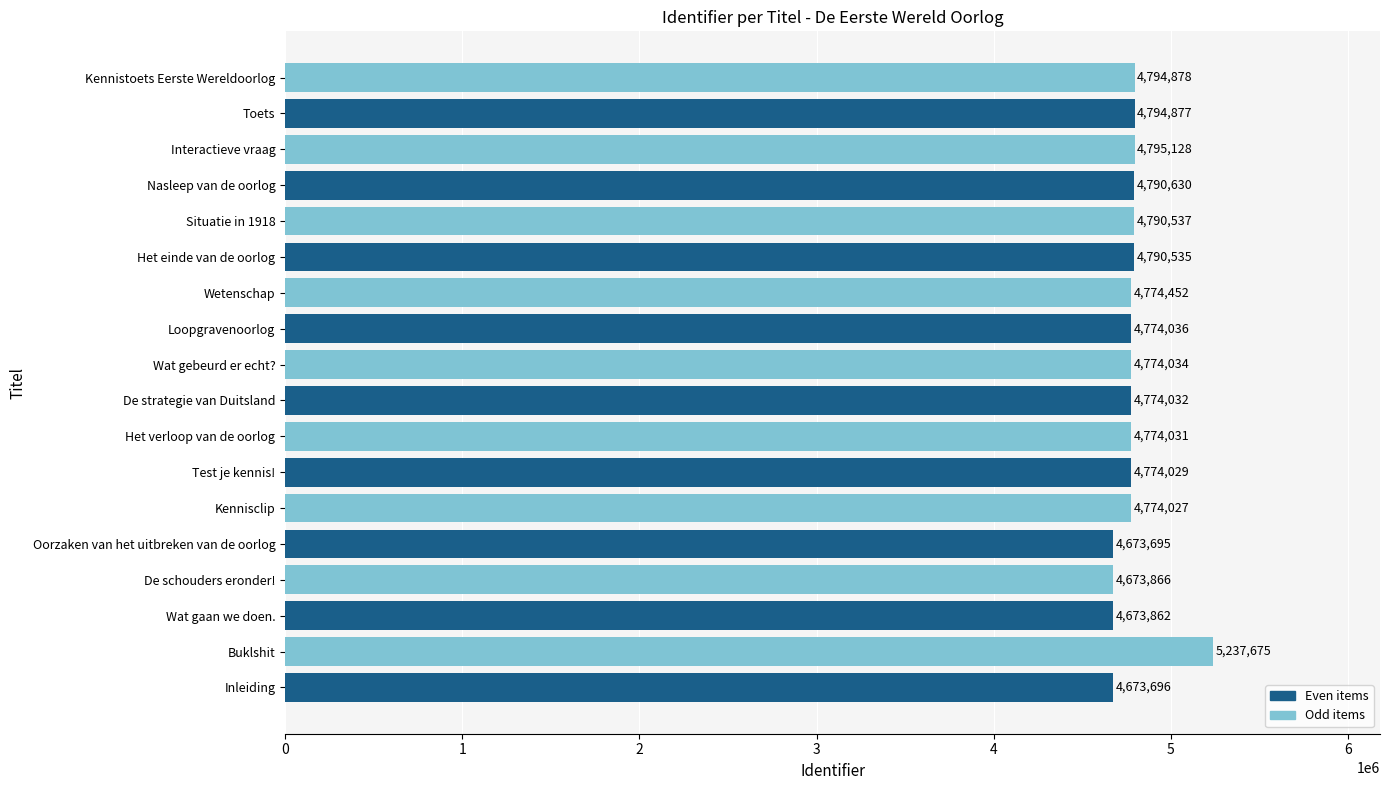

Reading bottom to top, extract all data points from this chart.

Inleiding=4673696	Buklshit=5237675	Wat gaan we doen.=4673862	De schouders eronder!=4673866	Oorzaken van het uitbreken van de oorlog=4673695	Kennisclip=4774027	Test je kennis!=4774029	Het verloop van de oorlog=4774031	De strategie van Duitsland=4774032	Wat gebeurd er echt?=4774034	Loopgravenoorlog=4774036	Wetenschap=4774452	Het einde van de oorlog=4790535	Situatie in 1918=4790537	Nasleep van de oorlog=4790630	Interactieve vraag=4795128	Toets=4794877	Kennistoets Eerste Wereldoorlog=4794878